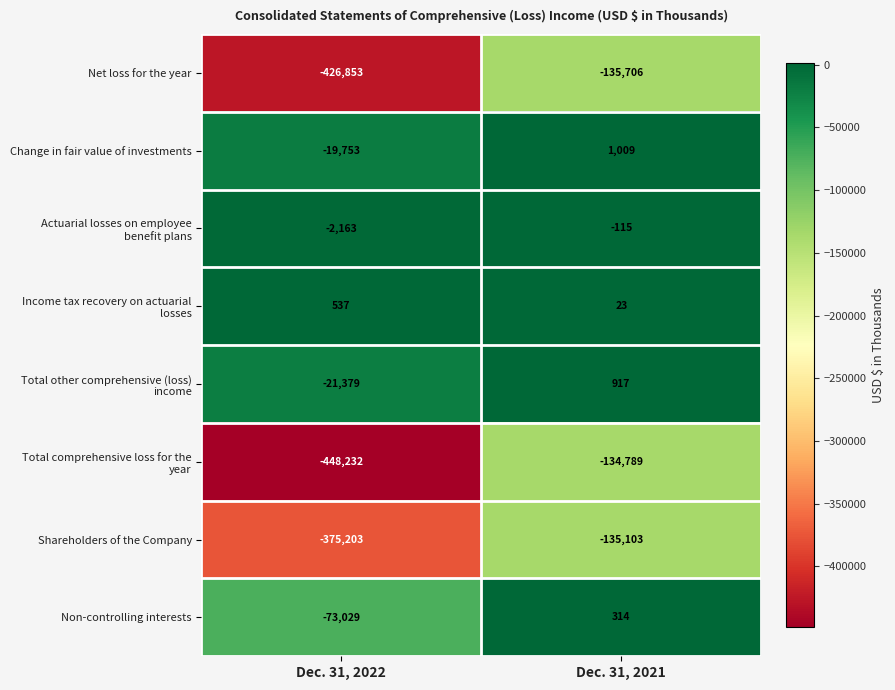

At which category is the sum across all series the highest?

Dec. 31, 2021